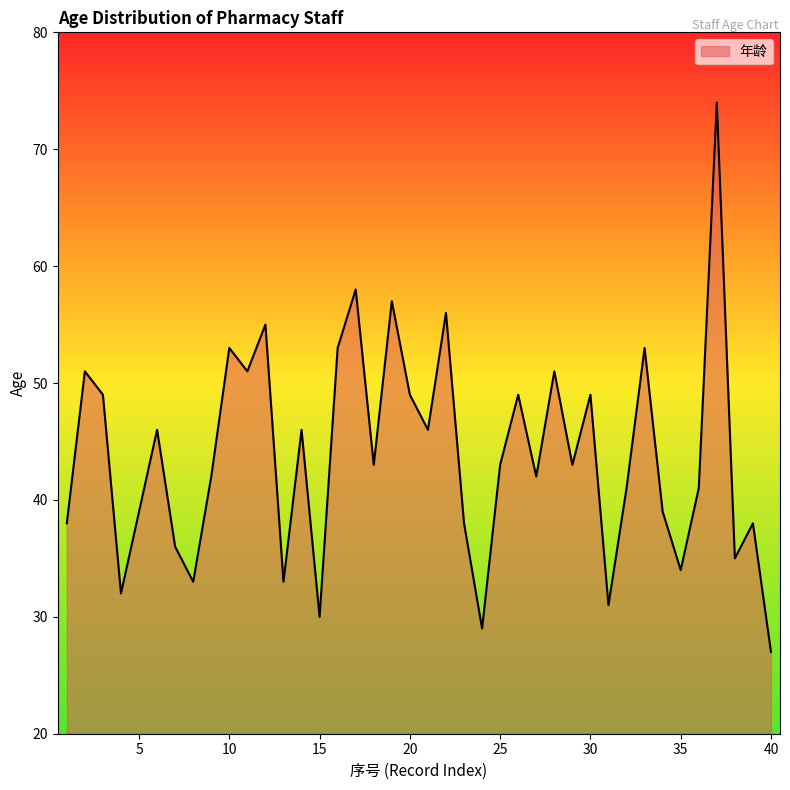

What is the difference between the maximum and minimum values?

47